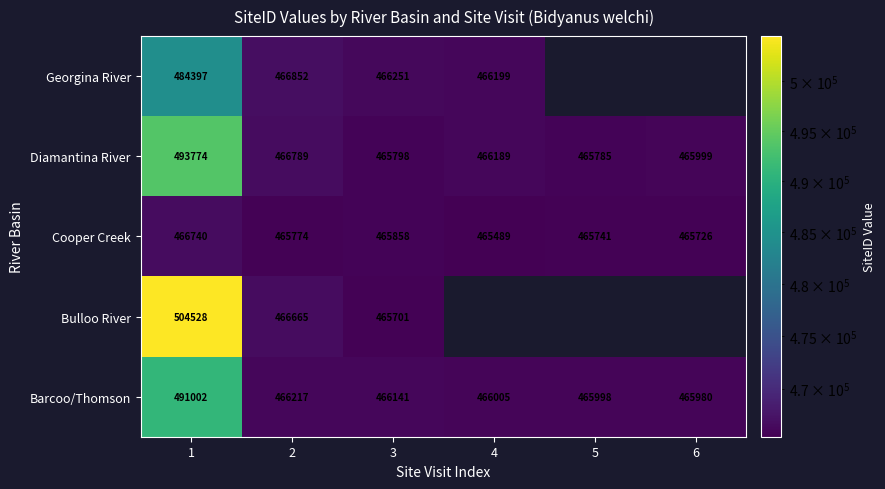

The Georgina River series shows 275424 at 1. True or false?

False